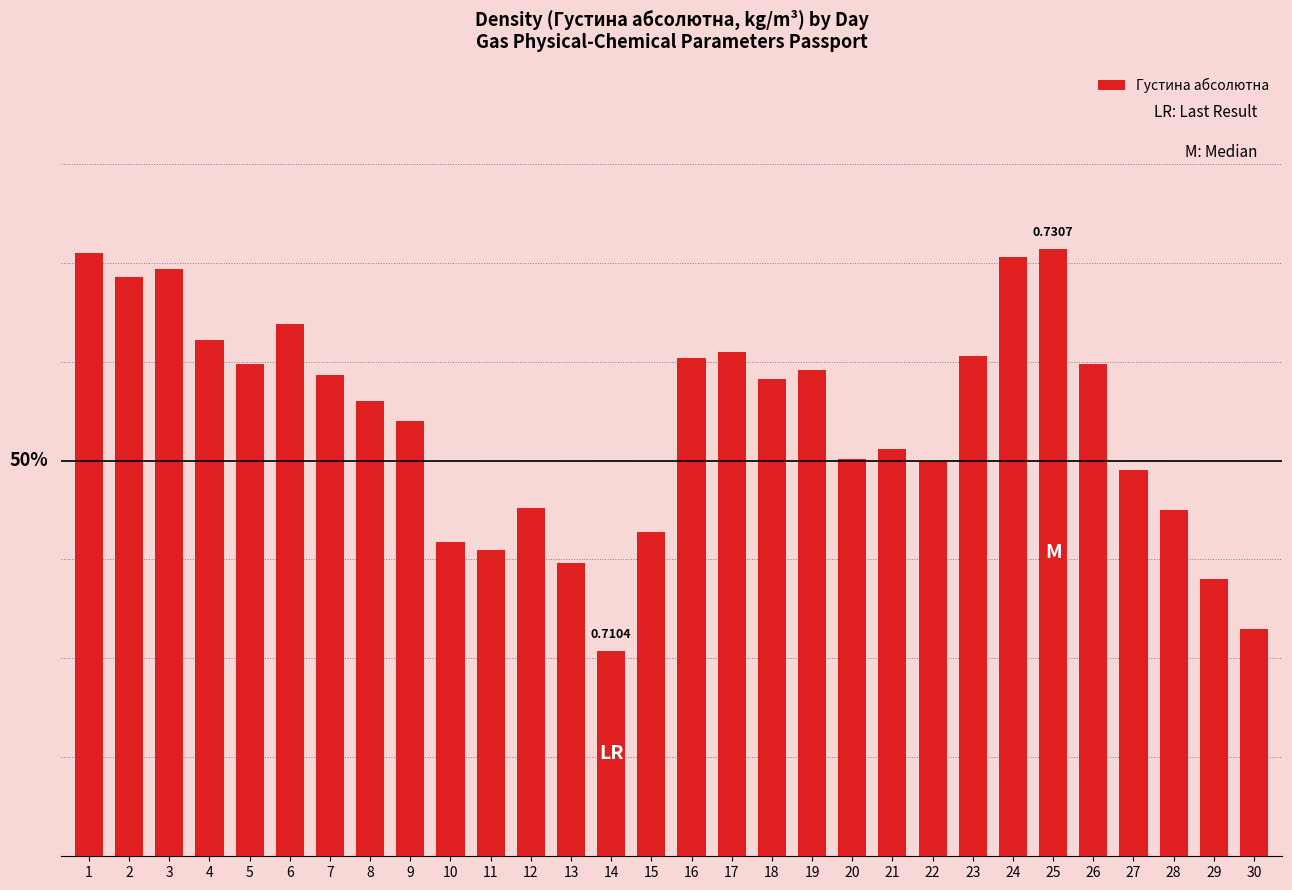

Is it true that the value at 14 is 1.0?

False